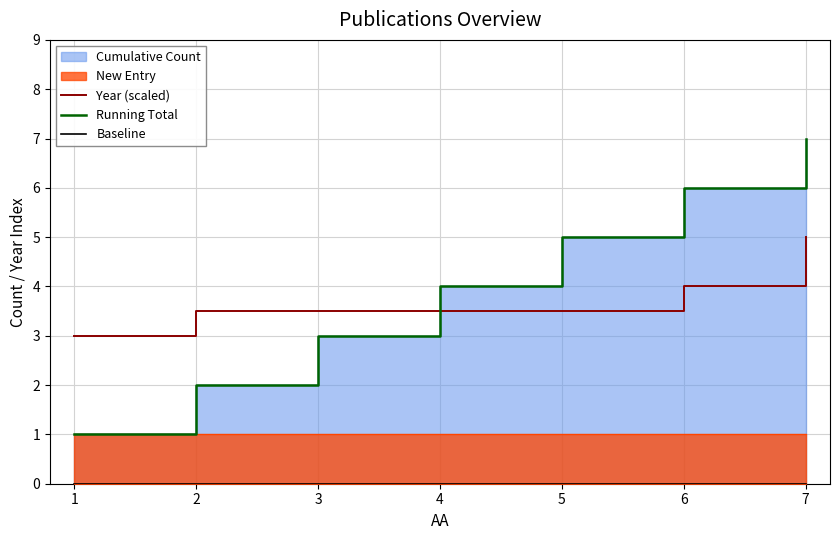

What is the lowest value of the Running Total series?

1.0